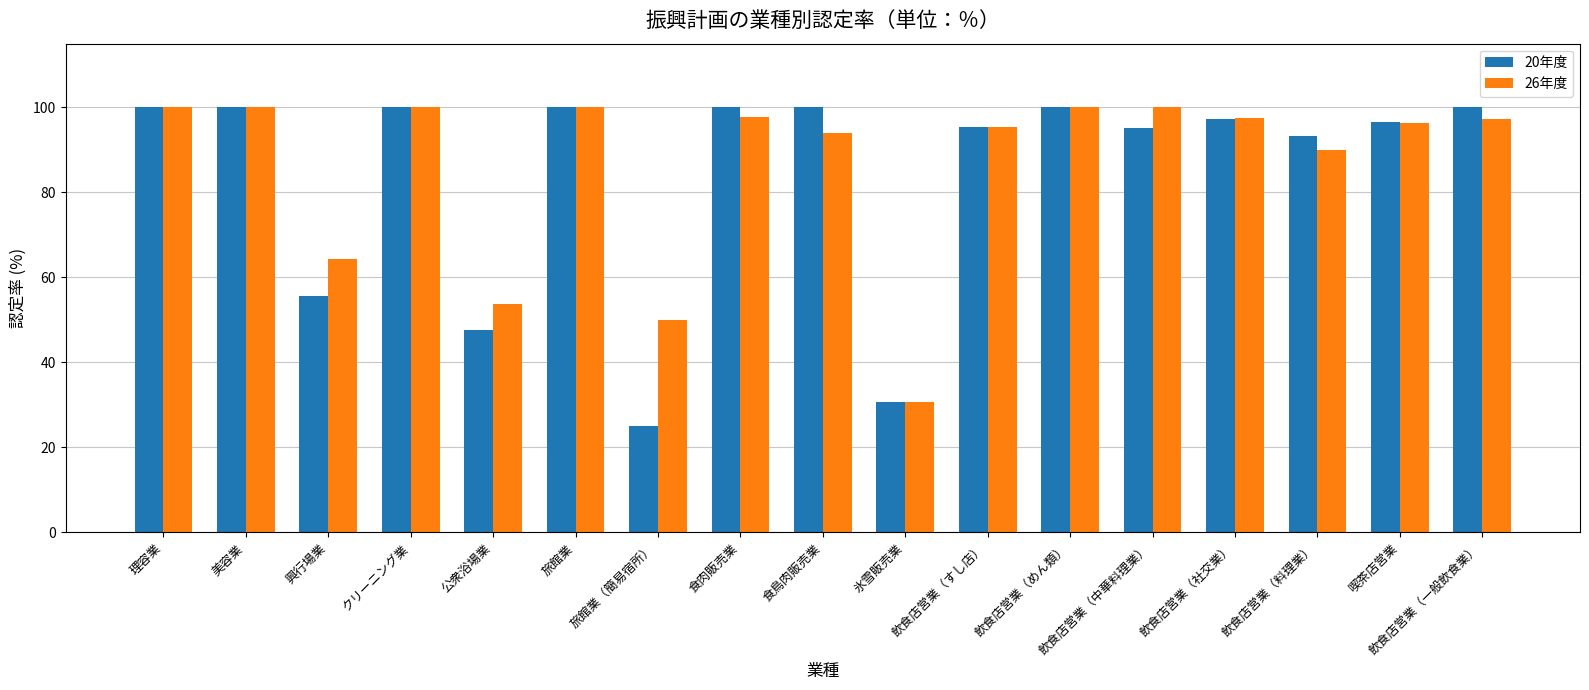

Read the 20年度 value at 飲食店営業（一般飲食業）.

100.0